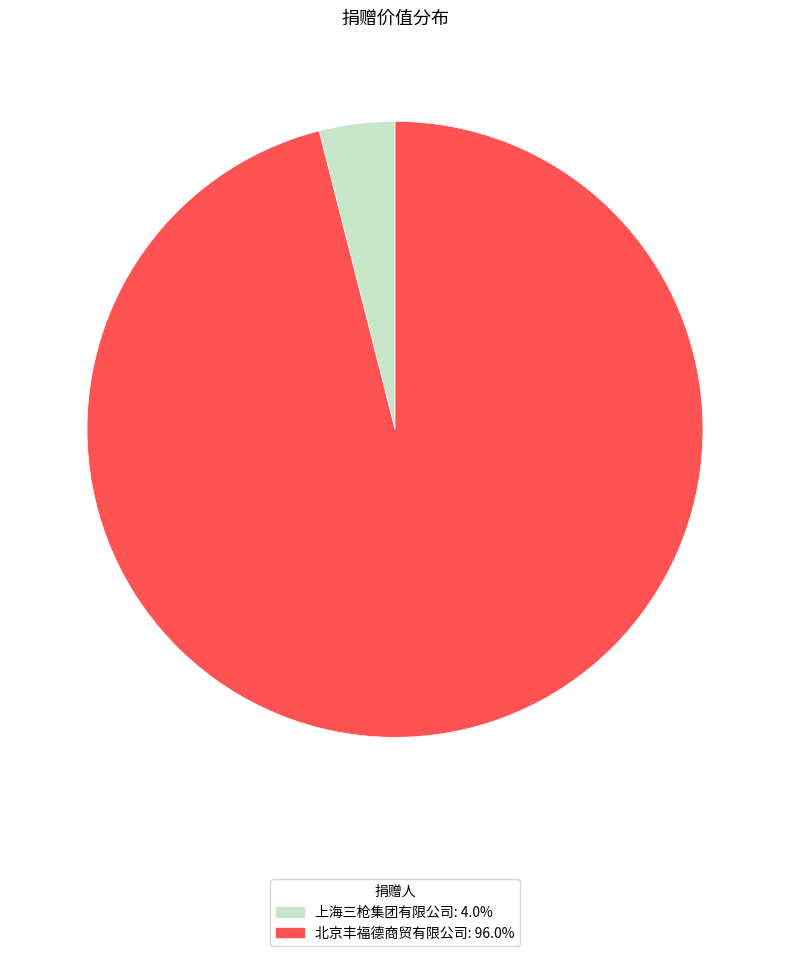

Count the number of slices in the pie.

2